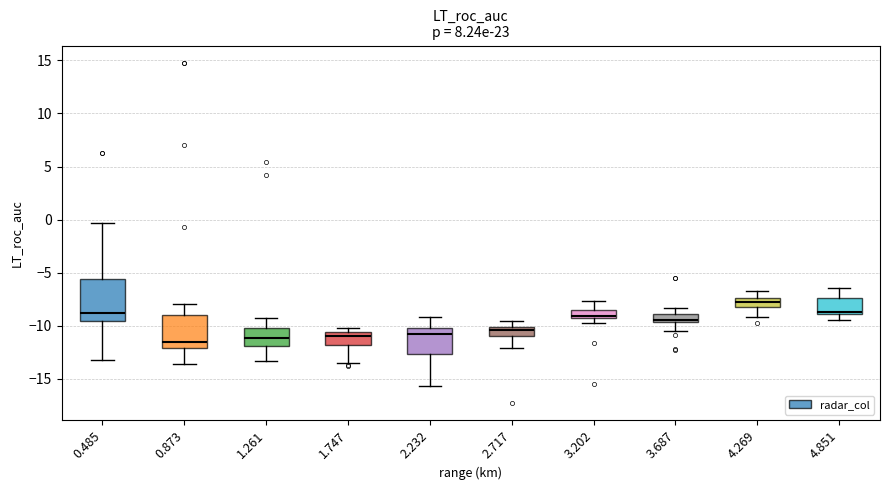

Reading left to right, transcribe this box plot: for each box, give where its median line is, the range the box spans, and where its two whiskers end, as read against the y-axis. The values are not printed on the chart, so give them approximately, as read against the axis.

0.485: median -9.0, box -9.5 to -5.5, whiskers -13.0 to -0.5
0.873: median -11.5, box -12.0 to -9.0, whiskers -13.5 to -8.0
1.261: median -11.0, box -12.0 to -10.0, whiskers -13.5 to -9.5
1.747: median -11.0, box -12.0 to -10.5, whiskers -13.5 to -10.0
2.232: median -11.0, box -12.5 to -10.0, whiskers -15.5 to -9.0
2.717: median -10.5, box -11.0 to -10.0, whiskers -12.0 to -9.5
3.202: median -9.0, box -9.5 to -8.5, whiskers -10.0 to -7.5
3.687: median -9.5 (just above the box's lower edge), box -9.5 to -9.0, whiskers -10.5 to -8.5
4.269: median -8.0 (inside the box), box -8.0 to -7.5, whiskers -9.0 to -6.5
4.851: median -8.5, box -9.0 to -7.5, whiskers -9.5 to -6.5